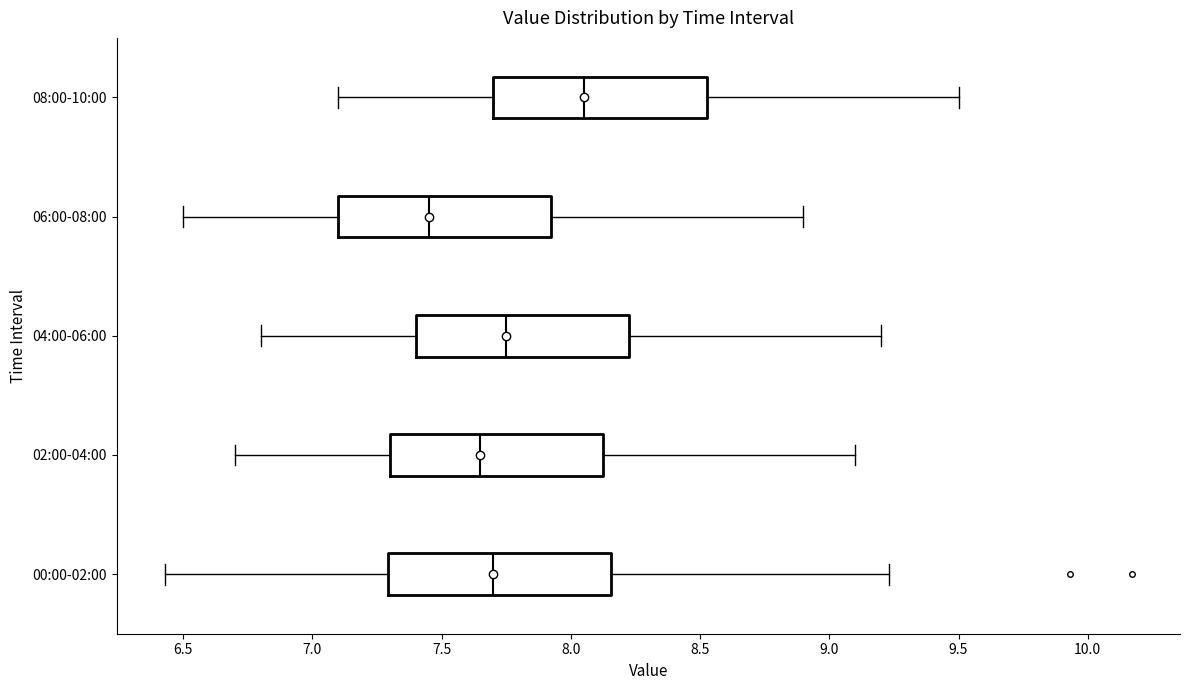

Where is the left edge of the box for 04:00-06:00 on the x-axis? The values are not printed on the chart, so give them approximately, as read against the axis.

7.40